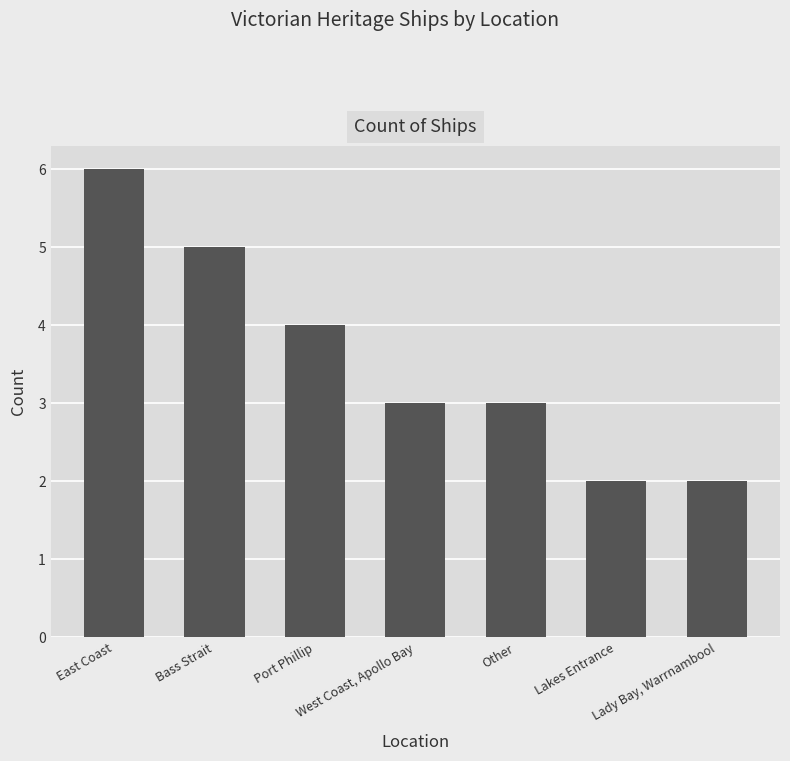

What is the difference between the second highest and second lowest values?

3